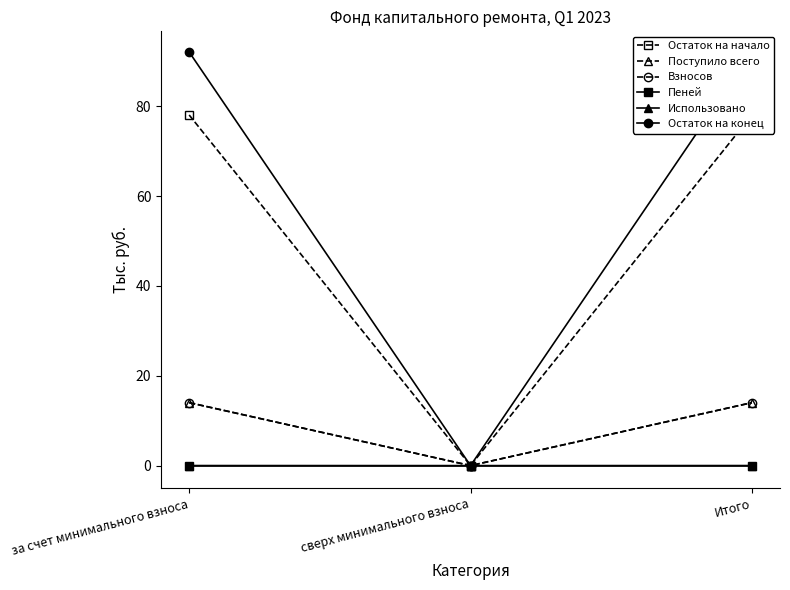

Which label corresponds to the smallest value in the chart?

сверх минимального взноса